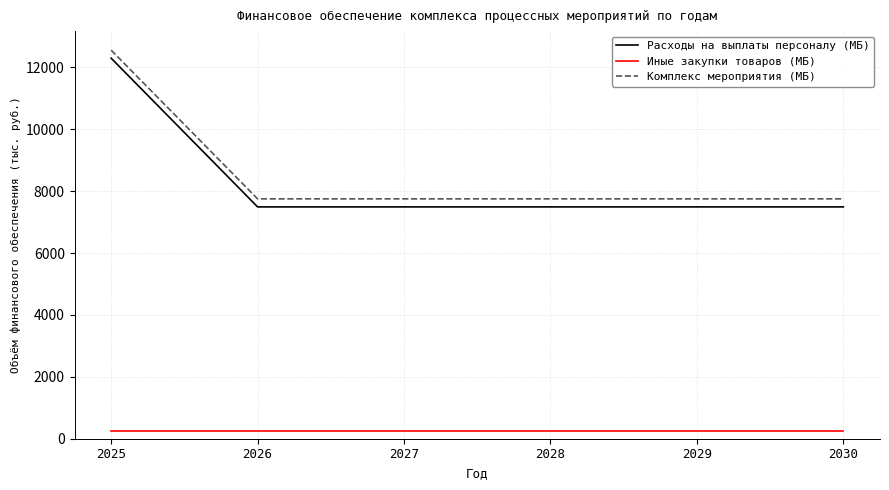

Rank the series at 2027 from highest to lowest value.

Комплекс мероприятия (МБ), Расходы на выплаты персоналу (МБ), Иные закупки товаров (МБ)